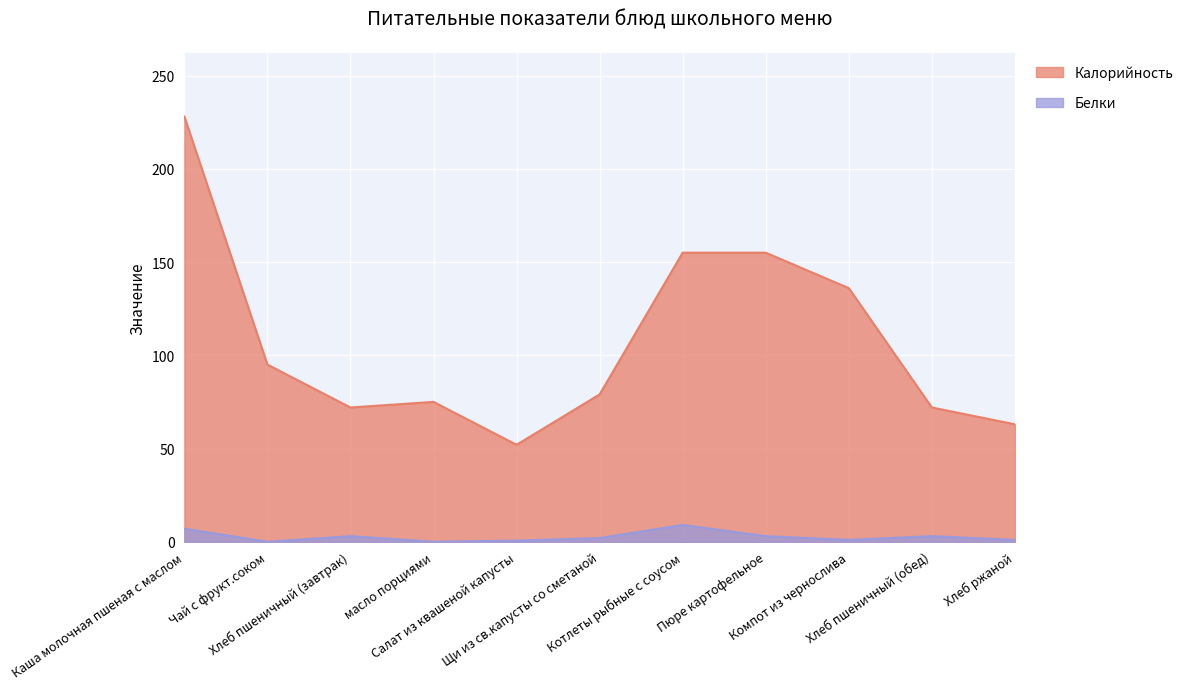

Does the chart display data point markers on the line(s)?

No